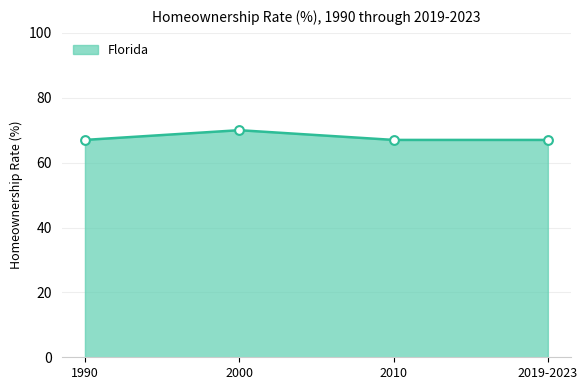

What is the change in value from 2000 to 2019-2023?

-3